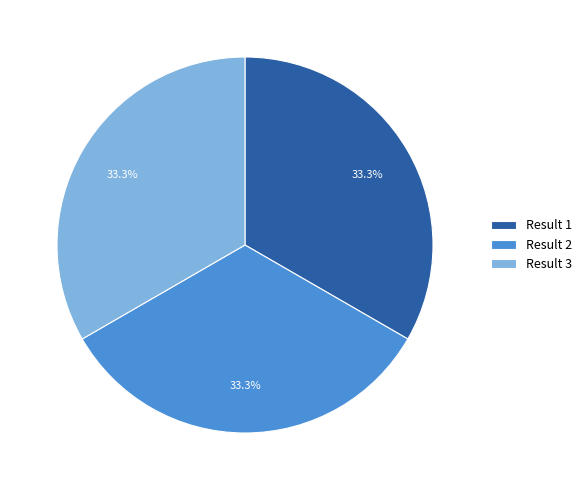

Is there any slice that represents more than half of the pie?

No